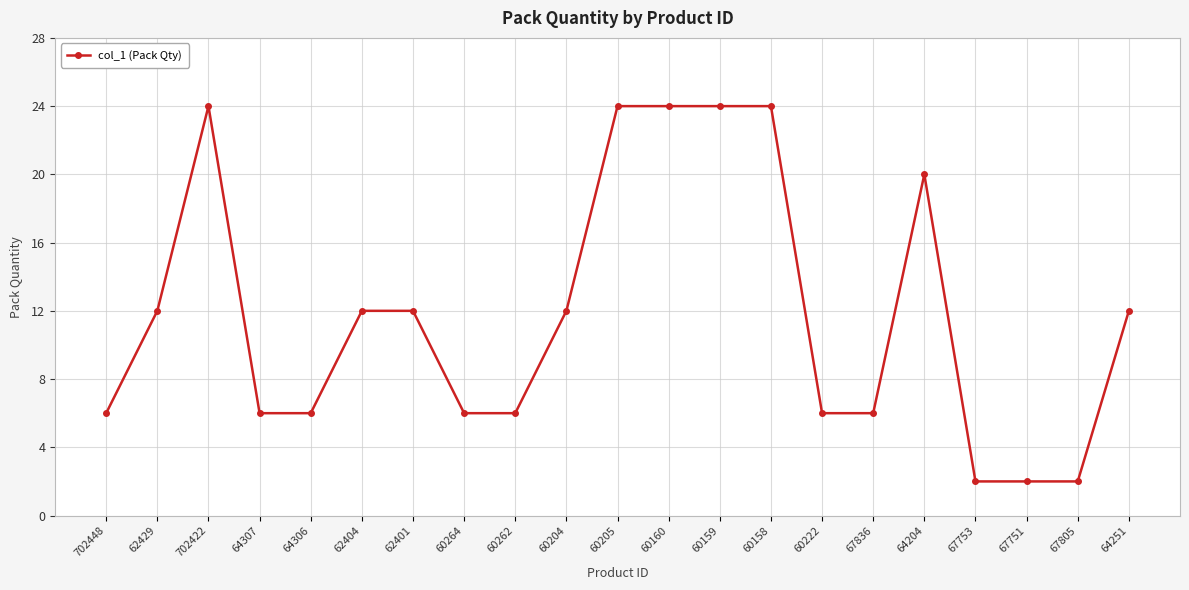

What is the difference between the maximum and minimum values?

22